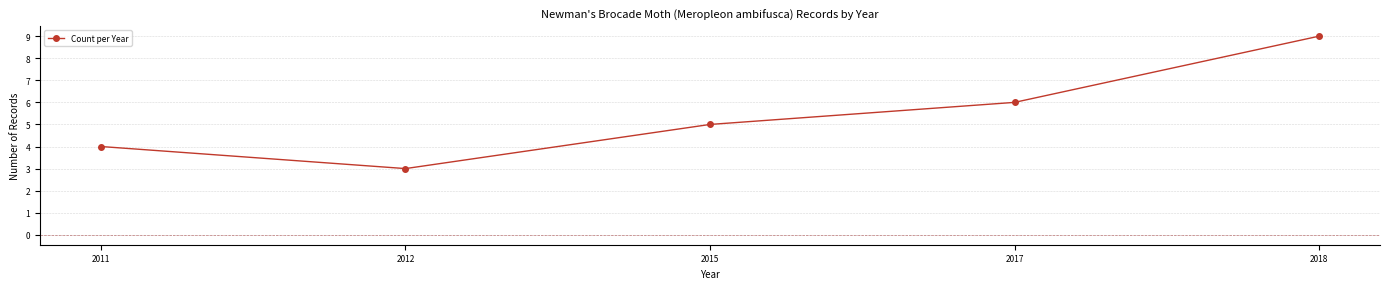

Does the chart display data point markers on the line(s)?

Yes